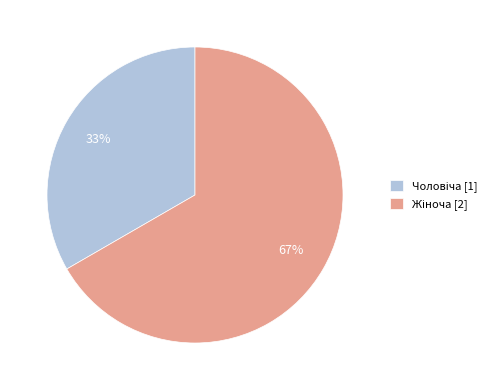

Is there a majority slice in this chart?

Yes